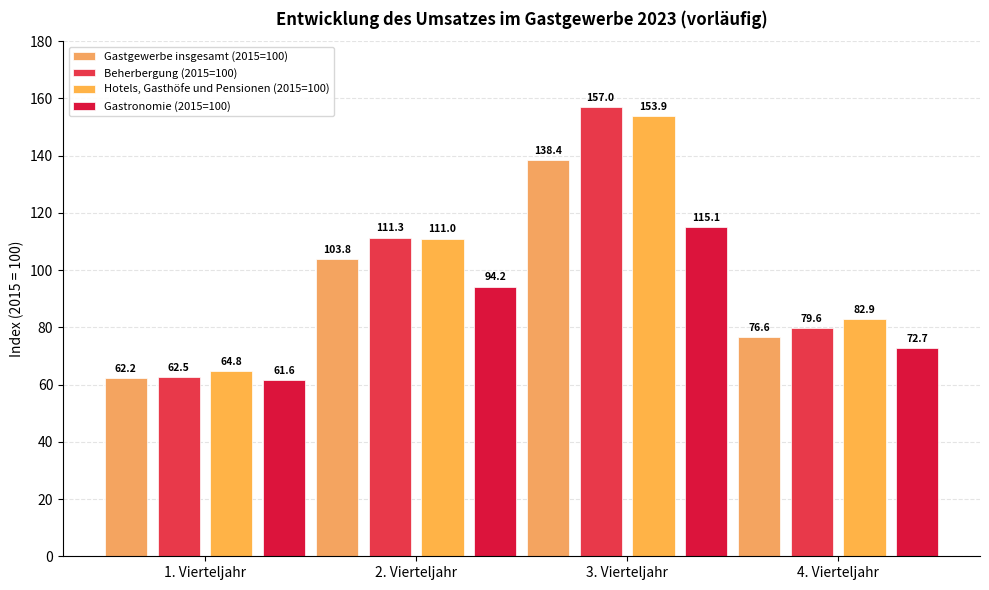

Reading right to left, transcribe all the data shown in this chart.

Gastgewerbe insgesamt (2015=100): 76.6	138.4	103.8	62.2
Beherbergung (2015=100): 79.6	157.0	111.3	62.5
Hotels, Gasthöfe und Pensionen (2015=100): 82.9	153.9	111.0	64.8
Gastronomie (2015=100): 72.7	115.1	94.2	61.6